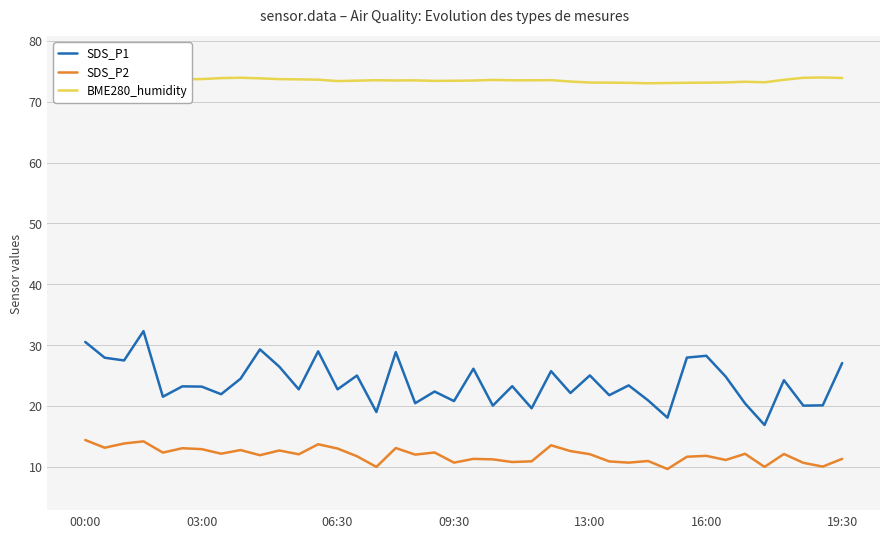

Rank the series at 06:30 from highest to lowest value.

BME280_humidity, SDS_P1, SDS_P2